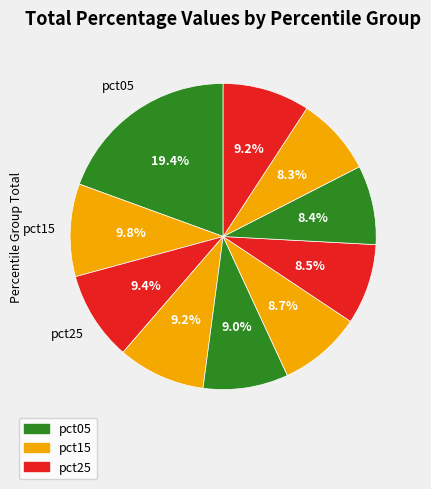

How many segments does this pie chart have?

10